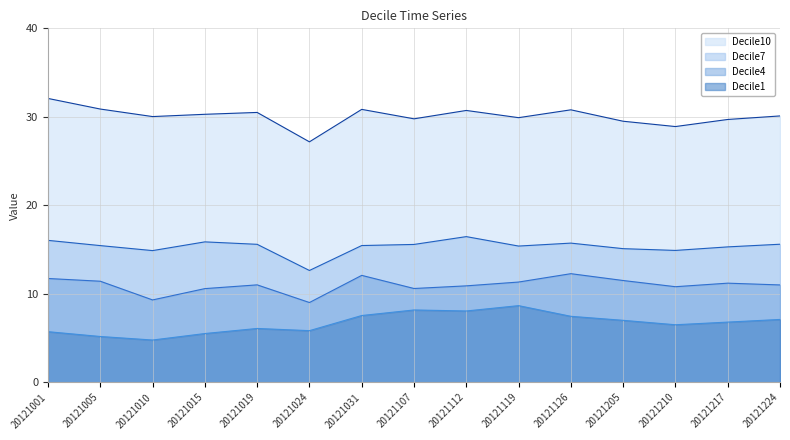

How many lines are shown in the chart?

4